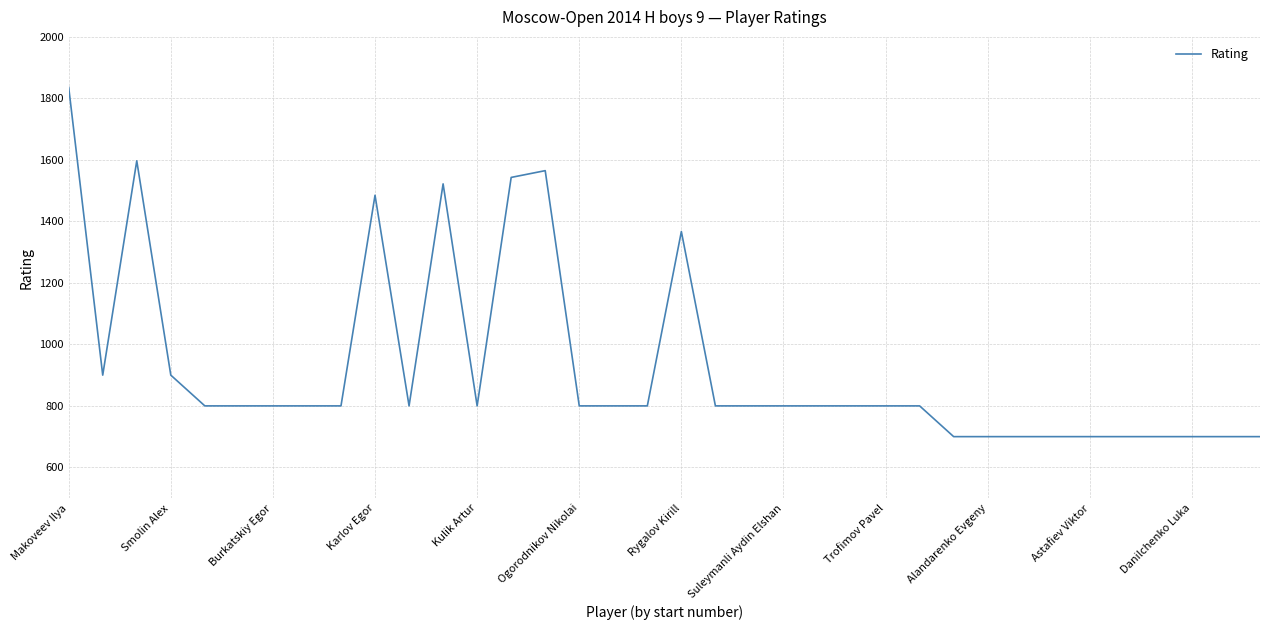

What is the minimum value shown in the chart?

700